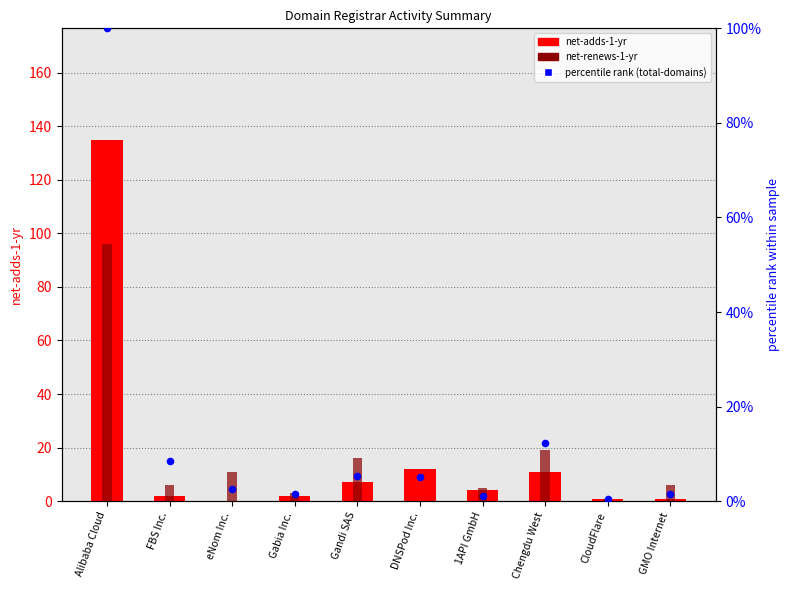

Which series has the largest Y range (max minus min)?

net-adds-1-yr